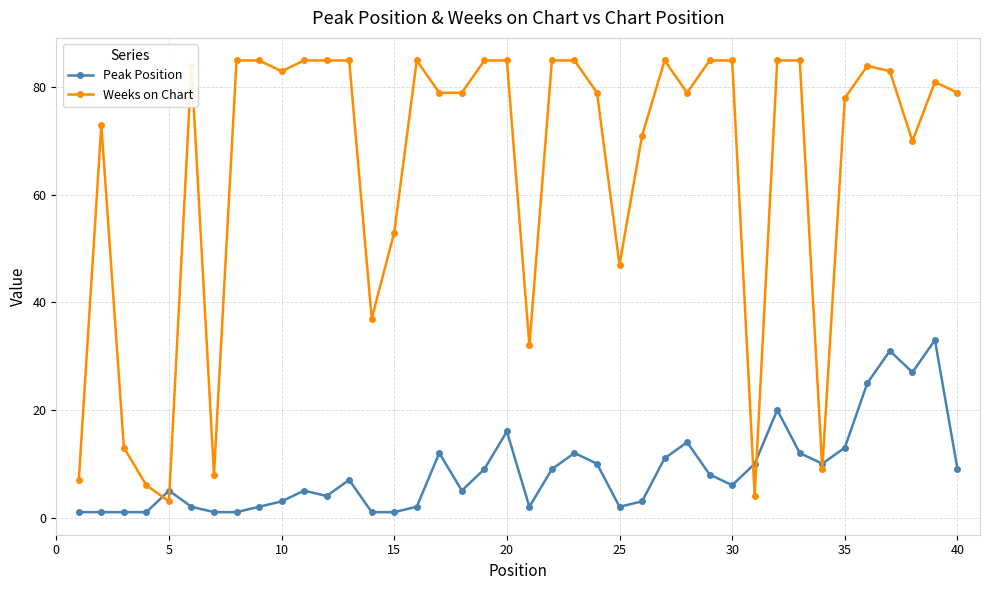

How many times do Weeks on Chart and Peak Position cross each other?

6